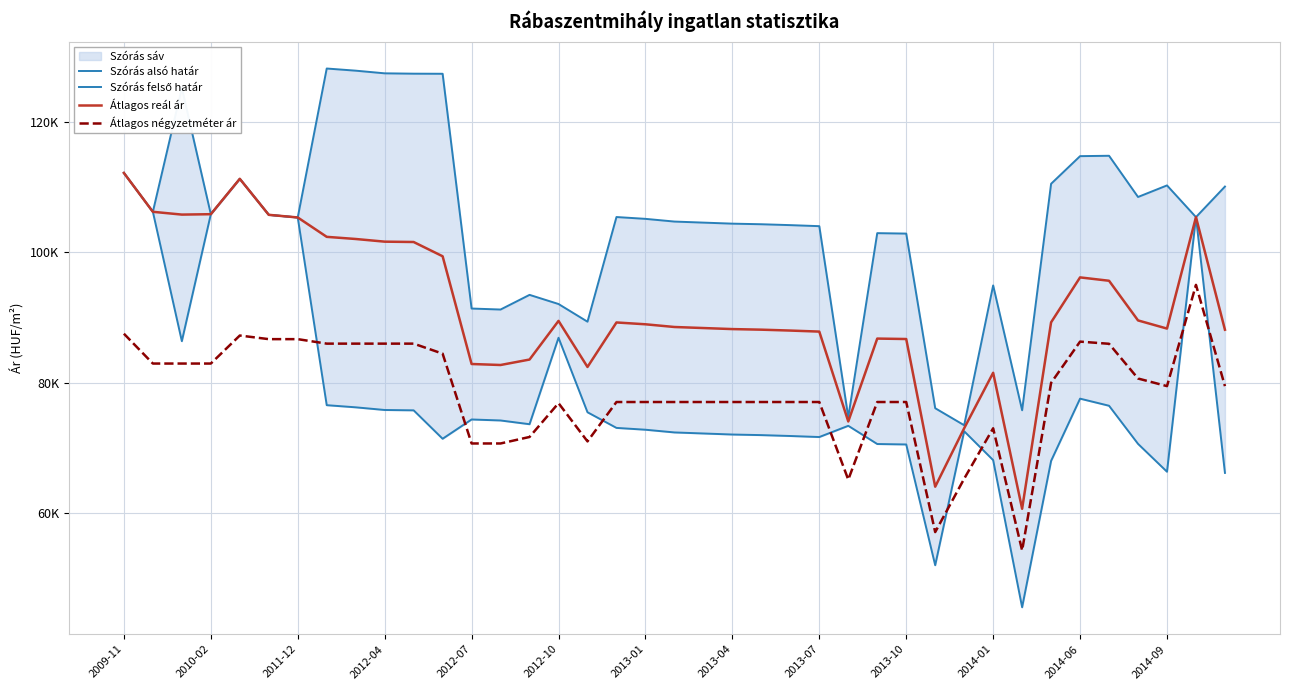

Is this an area chart (filled region under the line)?

No